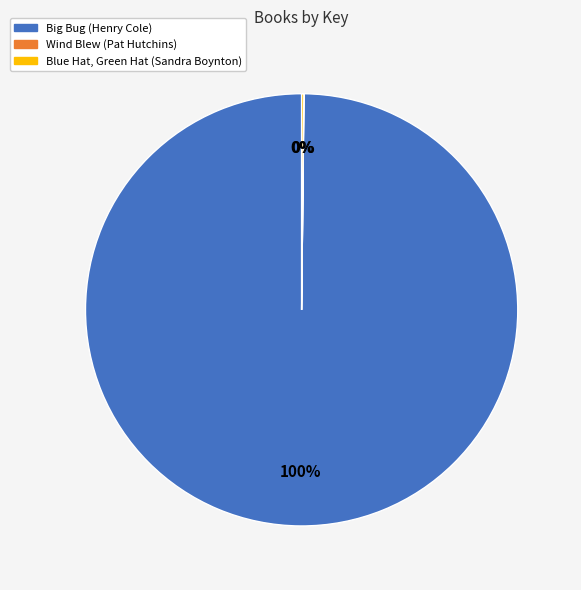

To the nearest percent, what is the difference between the largest and smallest slice percentages?

100%